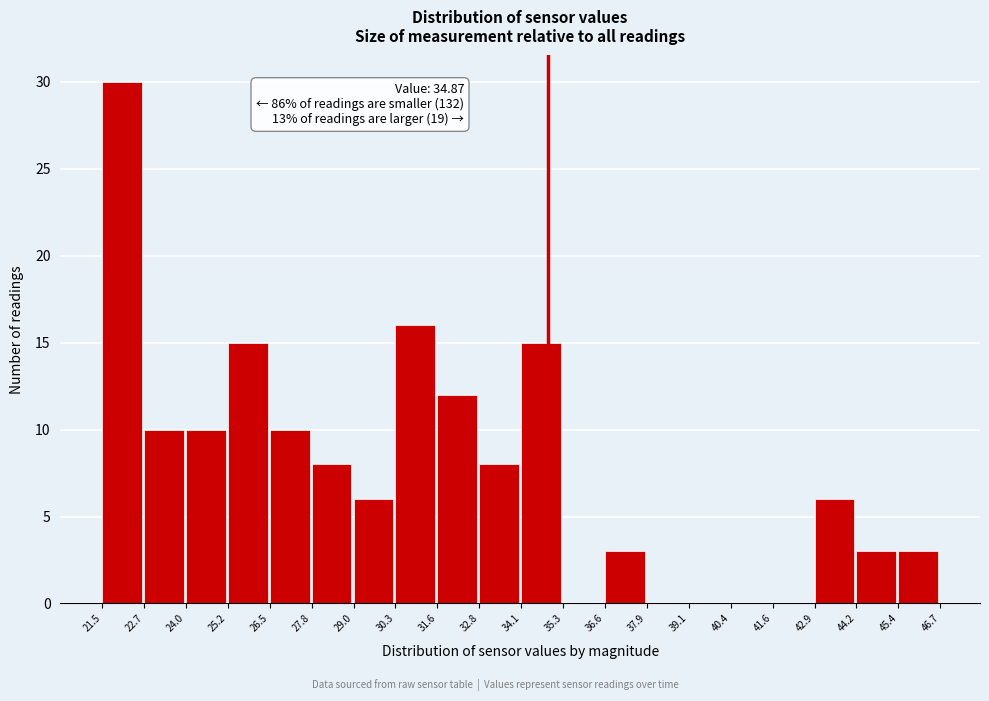

Which range on the x-axis has the tallest bar?

21.5 to 22.7